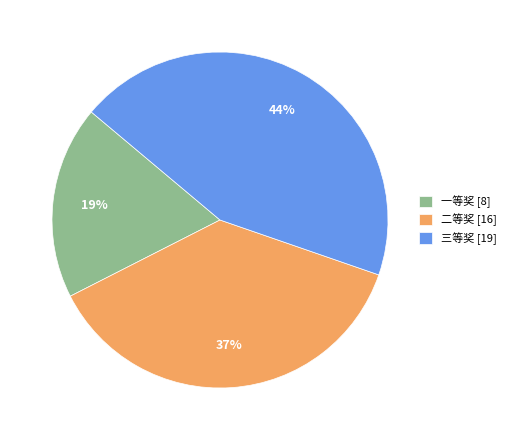

Does 三等奖 represent more than half of the total?

No